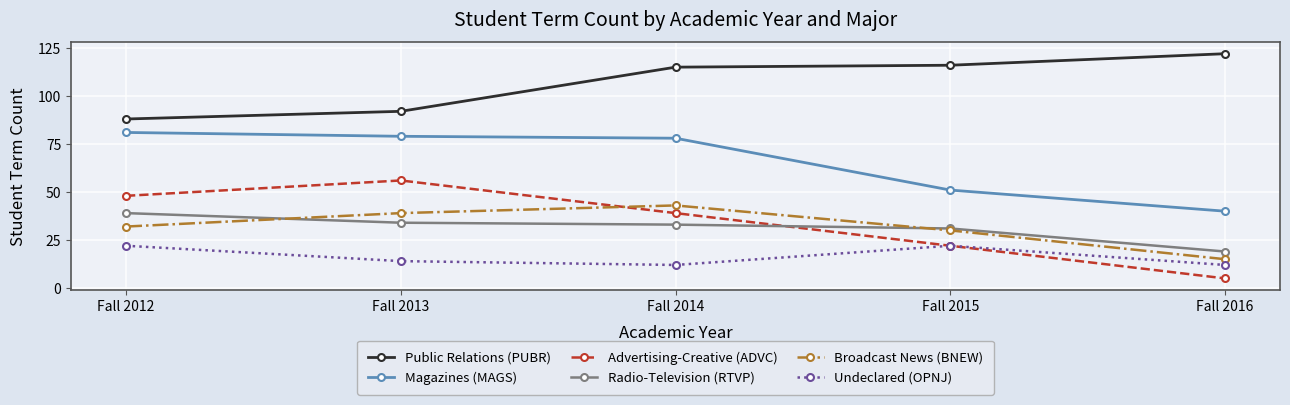

The value of Broadcast News (BNEW) at Fall 2016 is 15. True or false?

True